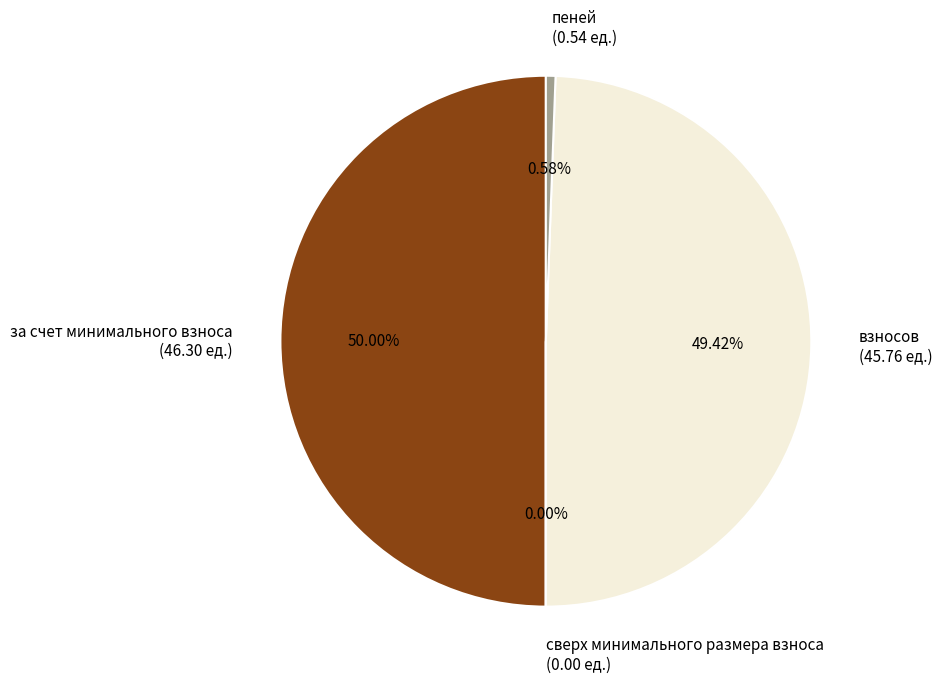

Does взносов represent more than half of the total?

No